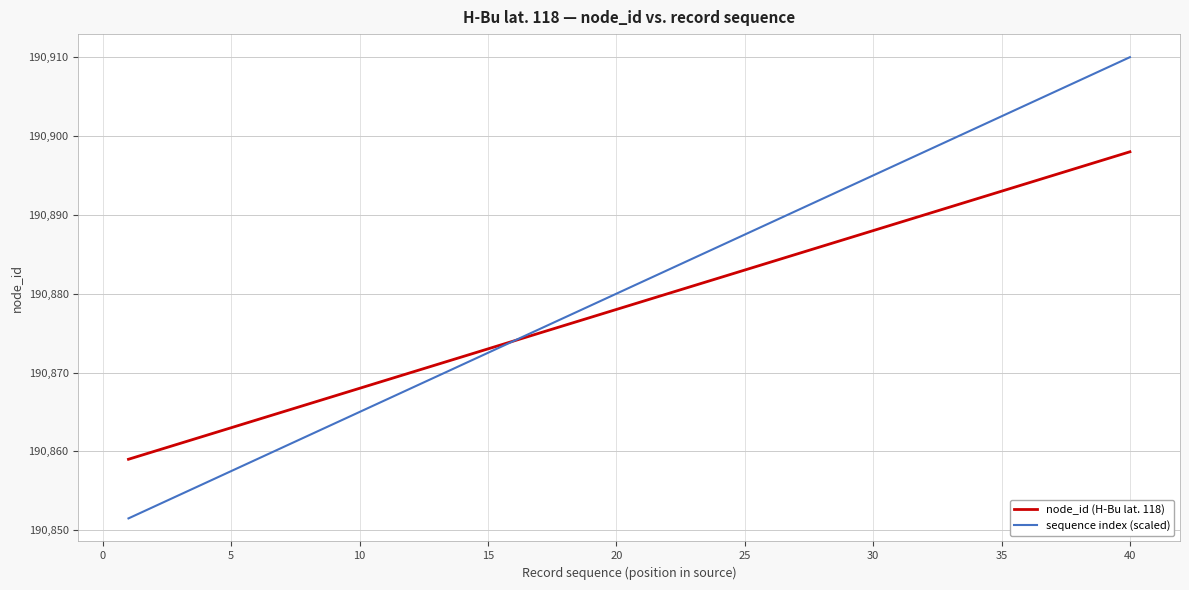

What is the greatest value displayed?

190910.0